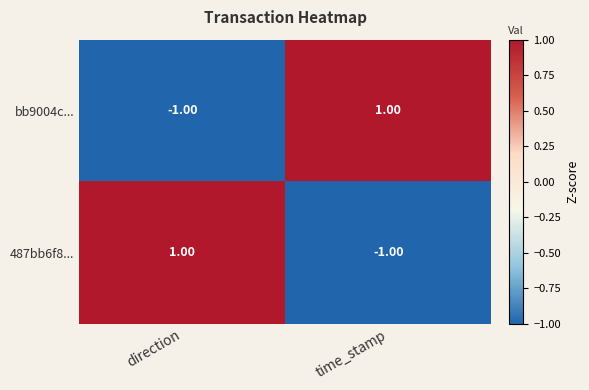

How many series are shown in this chart?

2